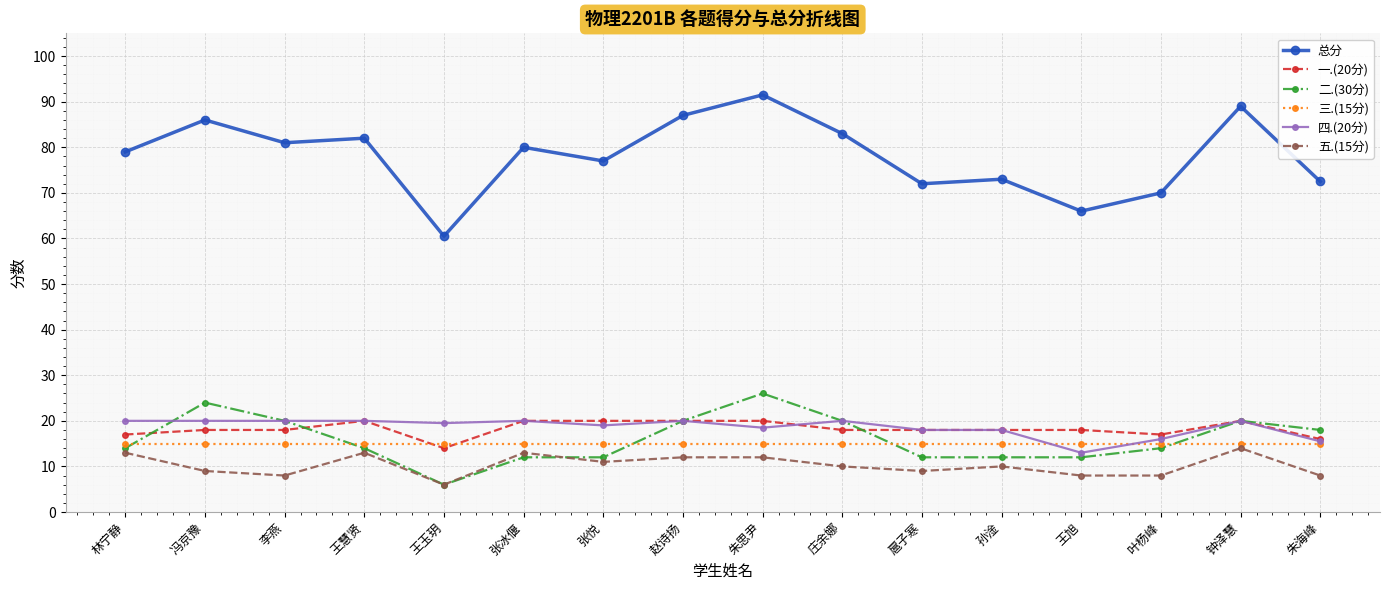

Reading left to right, what are all the values shown in this chart?

总分: 79.0	86.0	81.0	82.0	60.5	80.0	77.0	87.0	91.5	83.0	72.0	73.0	66.0	70.0	89.0	72.5
一.(20分): 17.0	18.0	18.0	20.0	14.0	20.0	20.0	20.0	20.0	18.0	18.0	18.0	18.0	17.0	20.0	16.0
二.(30分): 14.0	24.0	20.0	14.0	6.0	12.0	12.0	20.0	26.0	20.0	12.0	12.0	12.0	14.0	20.0	18.0
三.(15分): 15.0	15.0	15.0	15.0	15.0	15.0	15.0	15.0	15.0	15.0	15.0	15.0	15.0	15.0	15.0	15.0
四.(20分): 20.0	20.0	20.0	20.0	19.5	20.0	19.0	20.0	18.5	20.0	18.0	18.0	13.0	16.0	20.0	15.5
五.(15分): 13.0	9.0	8.0	13.0	6.0	13.0	11.0	12.0	12.0	10.0	9.0	10.0	8.0	8.0	14.0	8.0